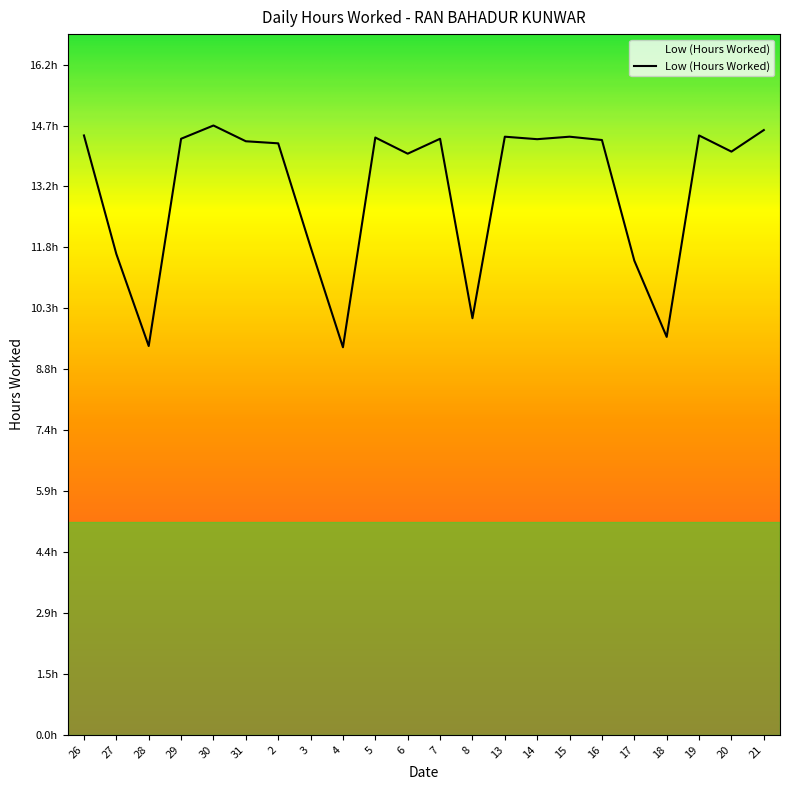

Is this an area chart (filled region under the line)?

Yes